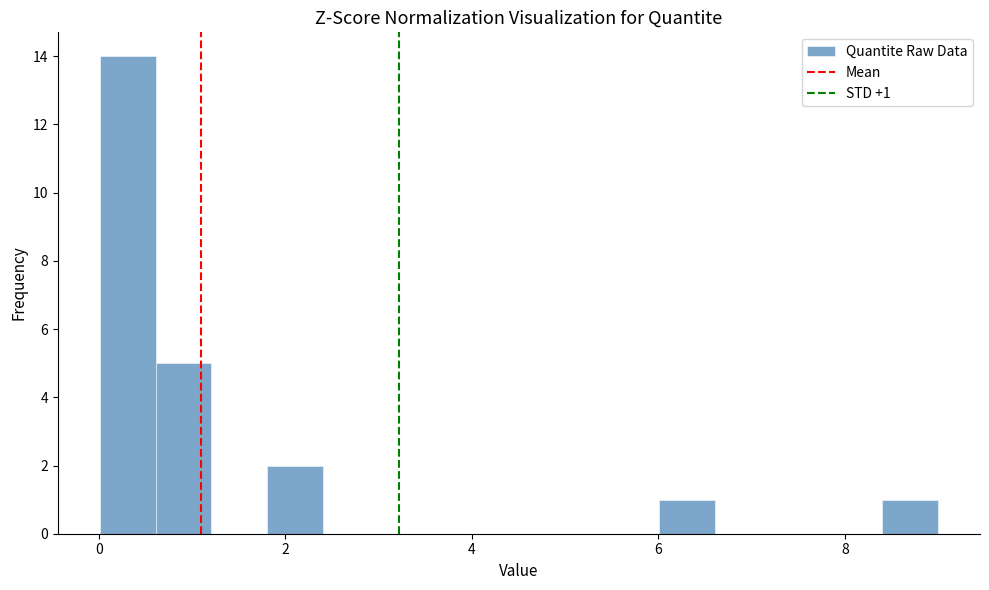

Around what value on the x-axis is the tallest bar? Give the approximate position of its centre, as read against the axis.

0.4